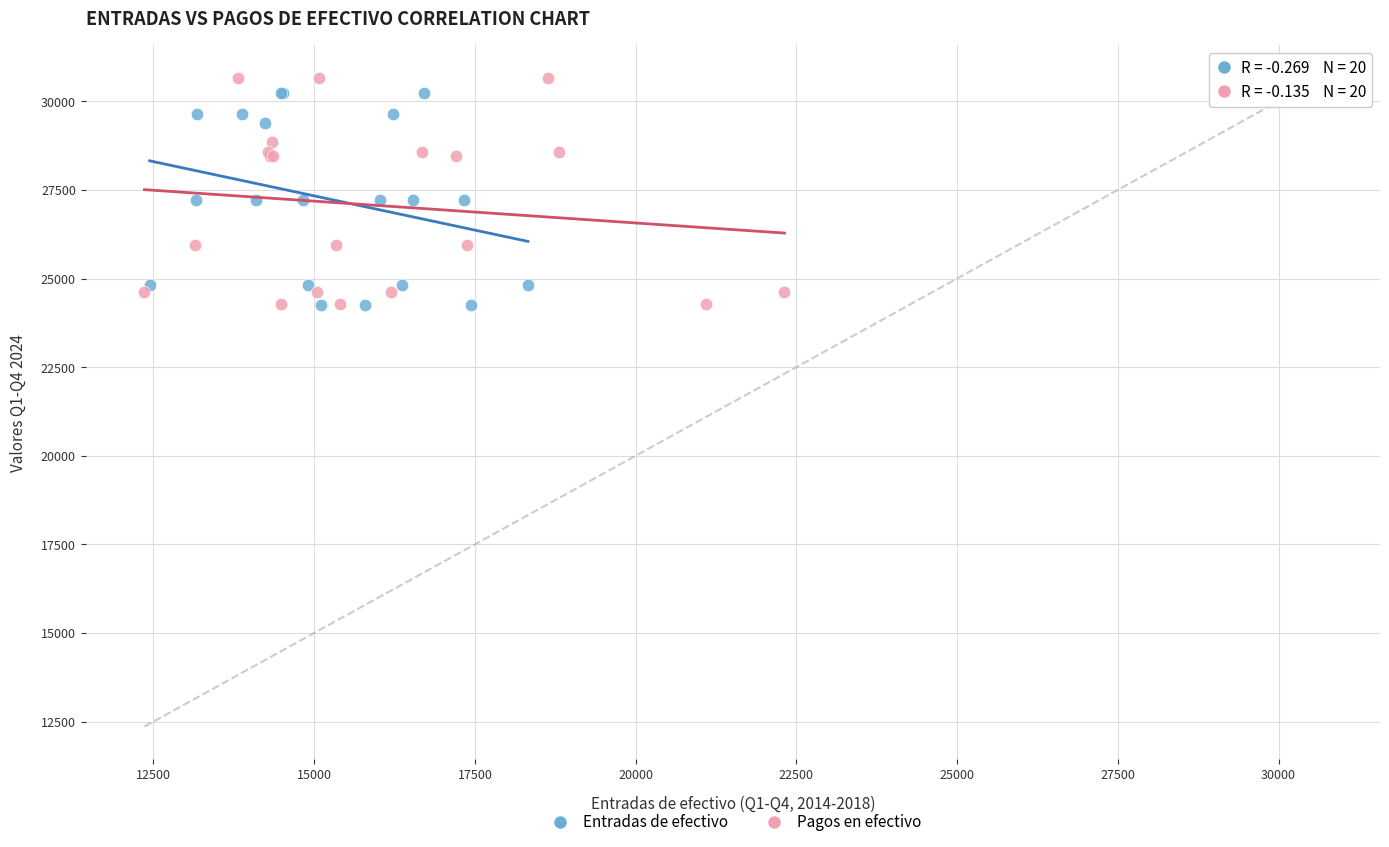

What are all the series names shown in the legend?

Entradas de efectivo, Pagos en efectivo